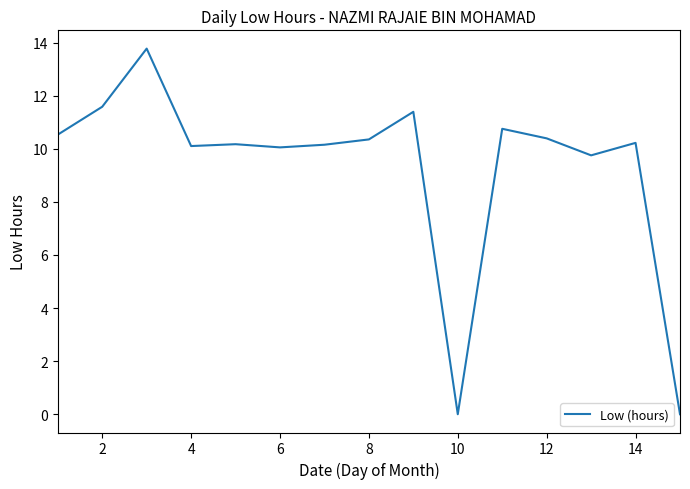

What is the difference between the maximum and minimum values?

13.8